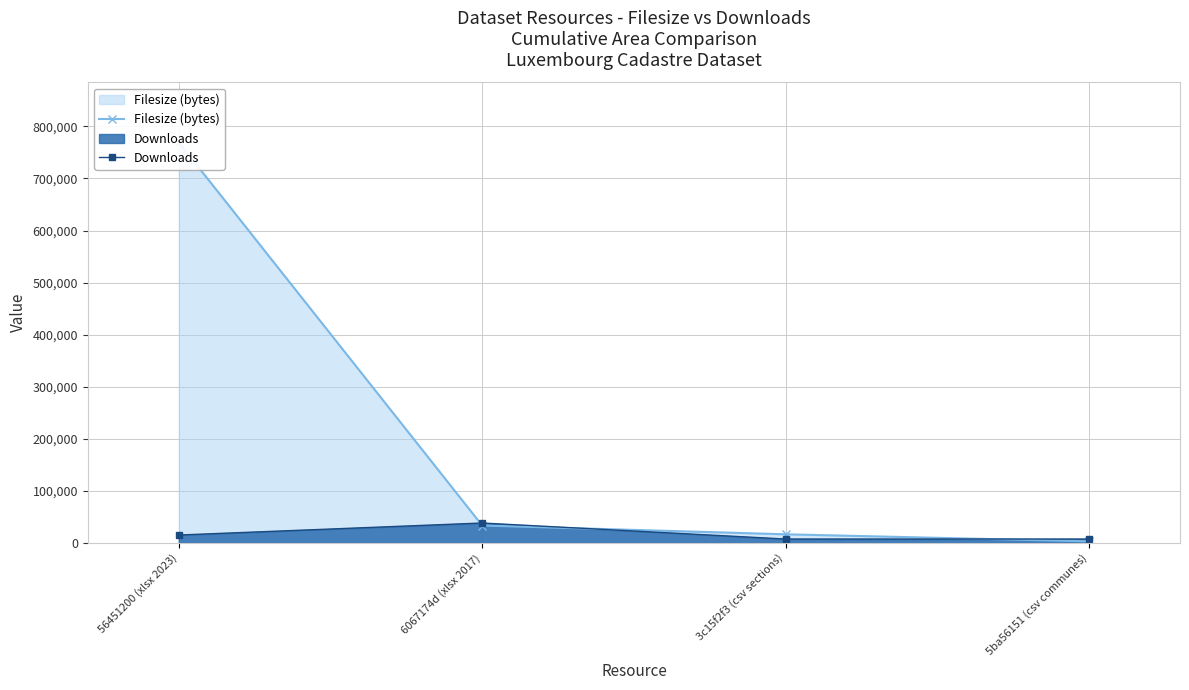

What value does the Filesize (bytes) series have at 56451200 (xlsx 2023)?

769199.0